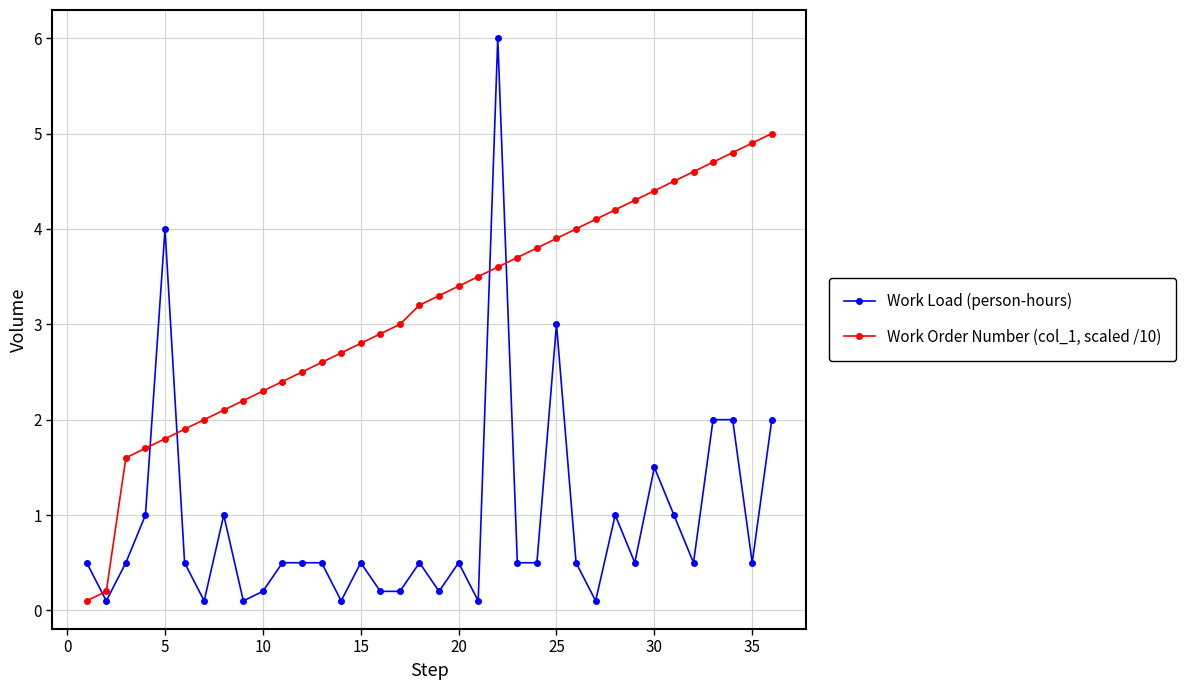

What is the average value of the Work Load (person-hours) series?

0.9